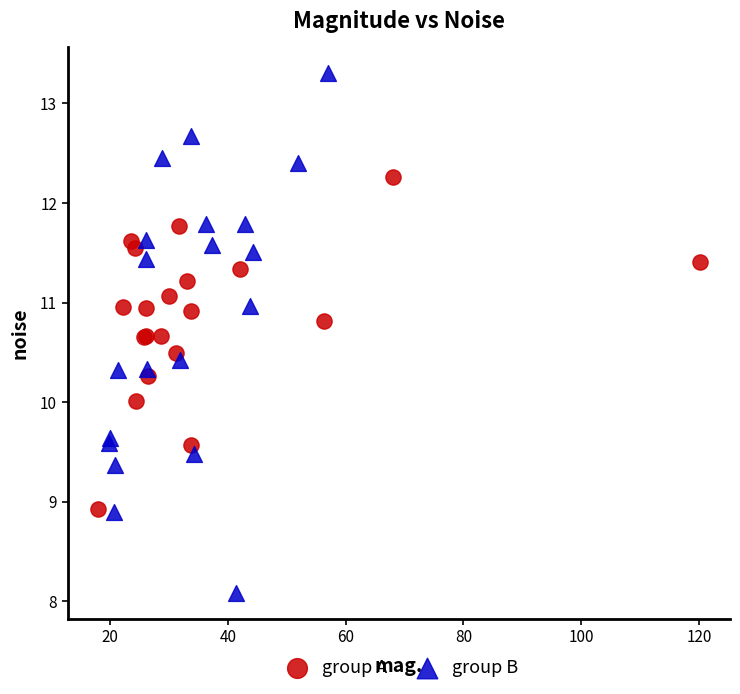

What are all the series names shown in the legend?

group A, group B